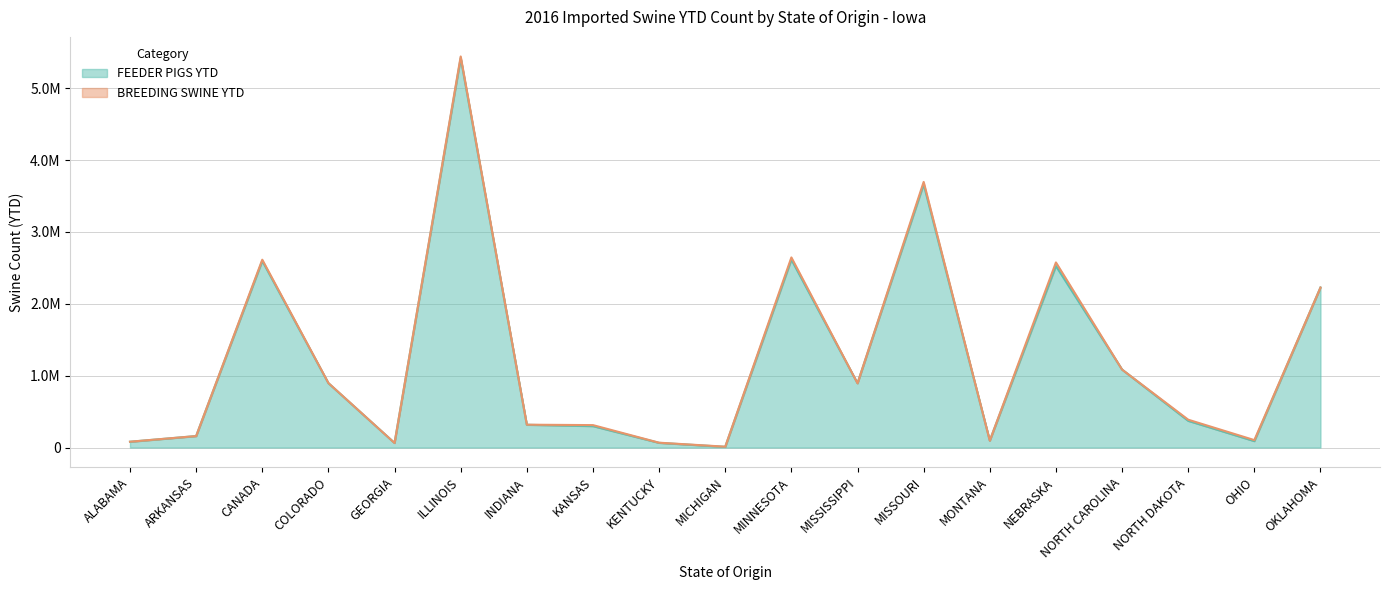

Reading right to left, what are all the values shown in this chart?

OKLAHOMA=2226656	OHIO=89550	NORTH DAKOTA=371873	NORTH CAROLINA=1085144	NEBRASKA=2525908	MONTANA=96375	MISSOURI=3662919	MISSISSIPPI=894402	MINNESOTA=2615747	MICHIGAN=9496	KENTUCKY=65081	KANSAS=298163	INDIANA=316564	ILLINOIS=5419389	GEORGIA=63439	COLORADO=895275	CANADA=2597139	ARKANSAS=159612	ALABAMA=80385